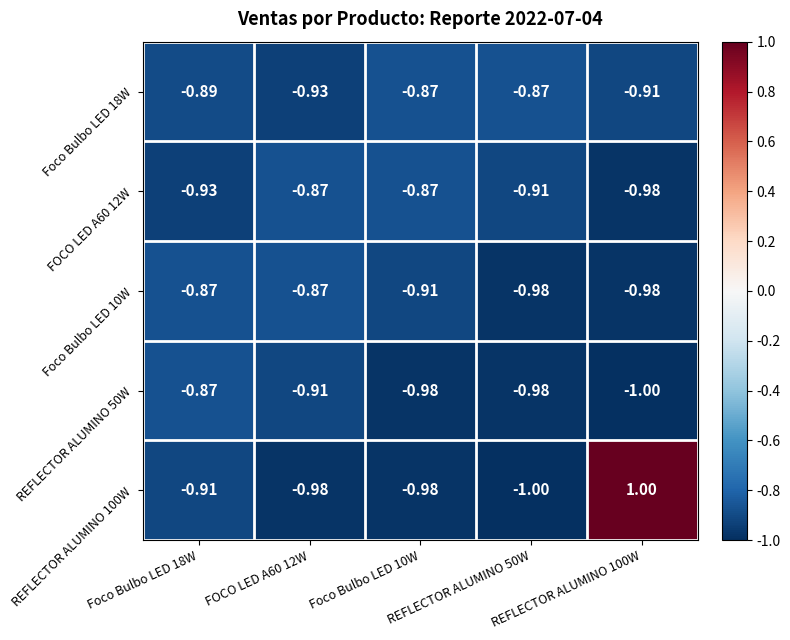

Reading left to right, what are all the values shown in this chart?

Foco Bulbo LED 18W: Foco Bulbo LED 18W=-0.9	FOCO LED A60 12W=-0.9	Foco Bulbo LED 10W=-0.9	REFLECTOR ALUMINO 50W=-0.9	REFLECTOR ALUMINO 100W=-0.9
FOCO LED A60 12W: Foco Bulbo LED 18W=-0.9	FOCO LED A60 12W=-0.9	Foco Bulbo LED 10W=-0.9	REFLECTOR ALUMINO 50W=-0.9	REFLECTOR ALUMINO 100W=-1.0
Foco Bulbo LED 10W: Foco Bulbo LED 18W=-0.9	FOCO LED A60 12W=-0.9	Foco Bulbo LED 10W=-0.9	REFLECTOR ALUMINO 50W=-1.0	REFLECTOR ALUMINO 100W=-1.0
REFLECTOR ALUMINO 50W: Foco Bulbo LED 18W=-0.9	FOCO LED A60 12W=-0.9	Foco Bulbo LED 10W=-1.0	REFLECTOR ALUMINO 50W=-1.0	REFLECTOR ALUMINO 100W=-1.0
REFLECTOR ALUMINO 100W: Foco Bulbo LED 18W=-0.9	FOCO LED A60 12W=-1.0	Foco Bulbo LED 10W=-1.0	REFLECTOR ALUMINO 50W=-1.0	REFLECTOR ALUMINO 100W=1.0